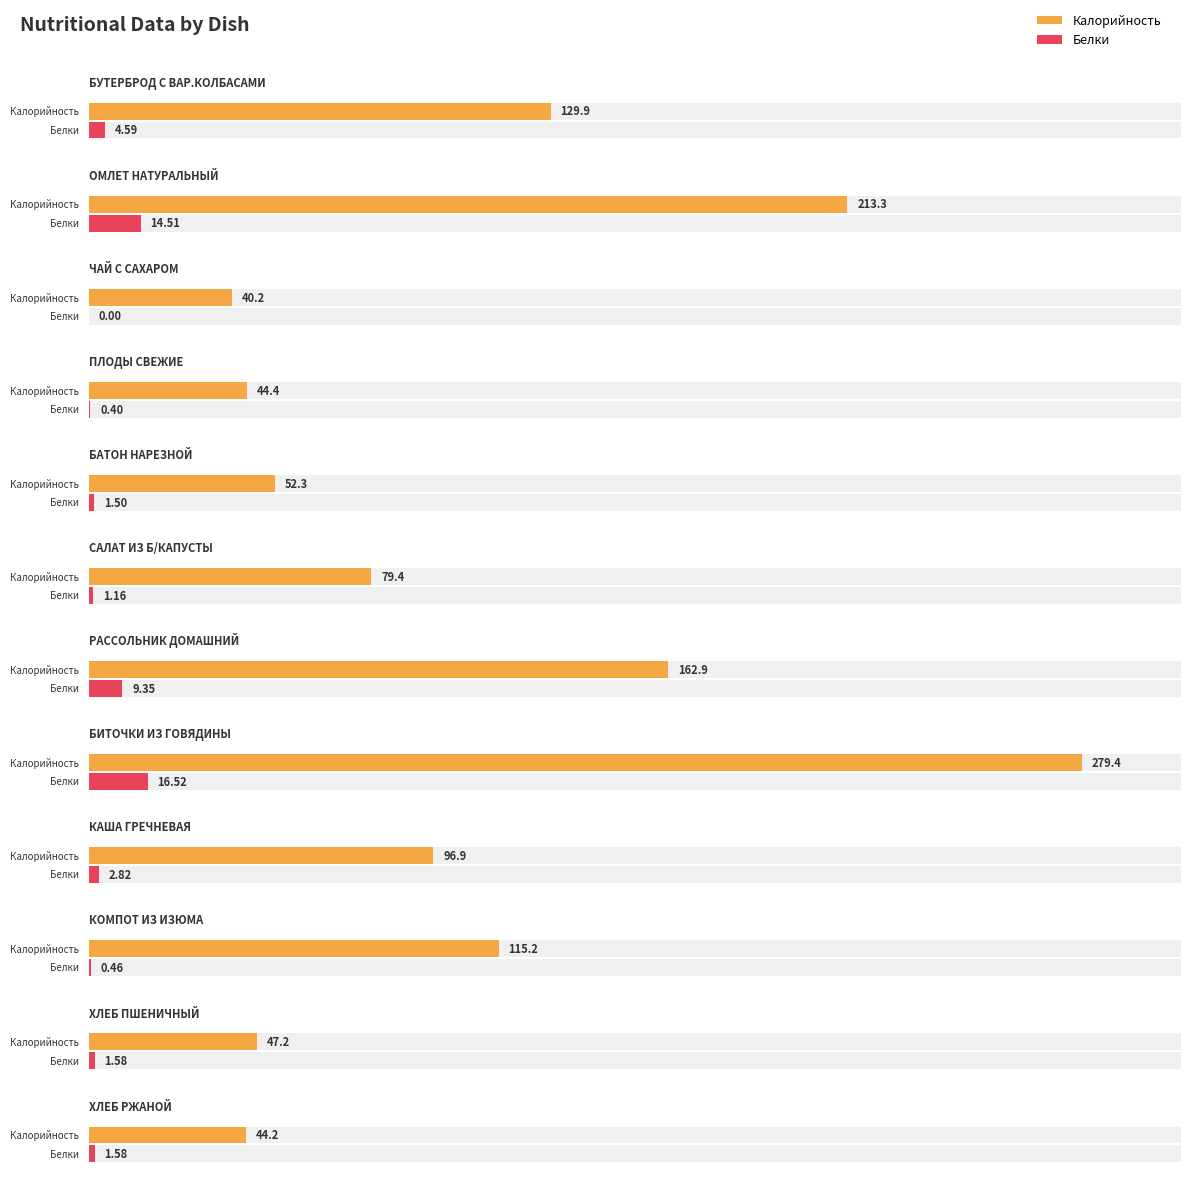

Between ОМЛЕТ НАТУРАЛЬНЫЙ and БАТОН НАРЕЗНОЙ, which series saw the biggest shift?

Калорийность